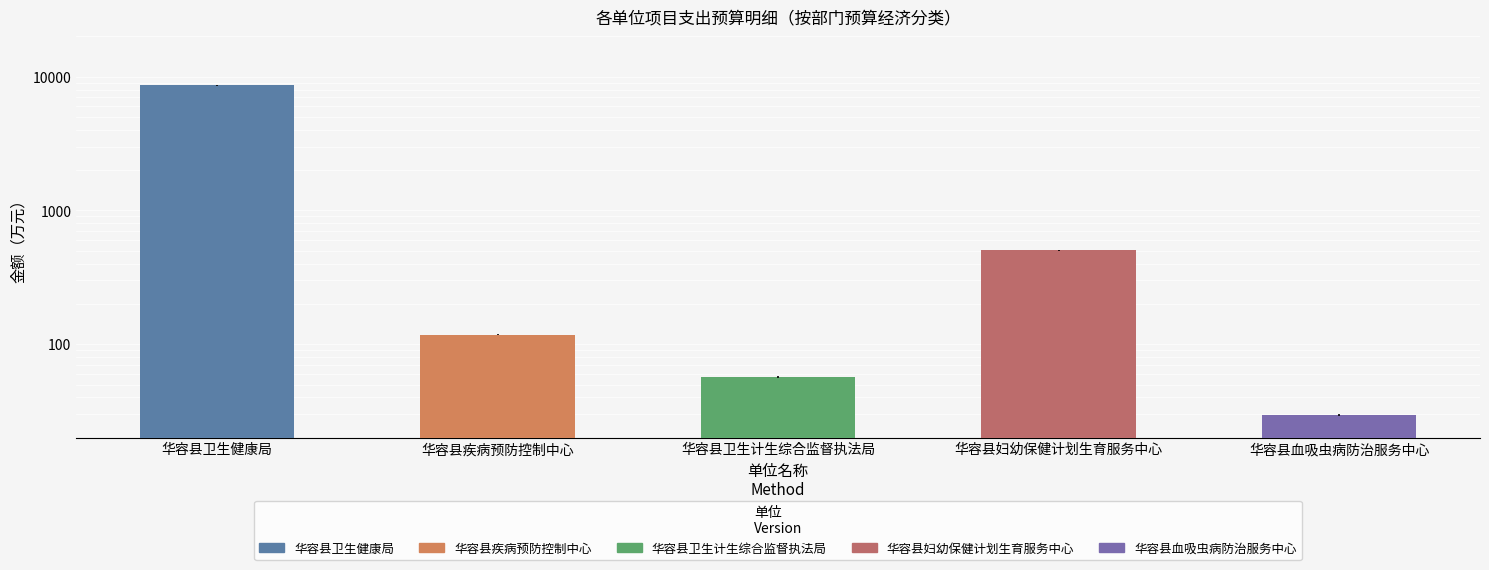

Which category has the highest value across all series?

华容县卫生健康局